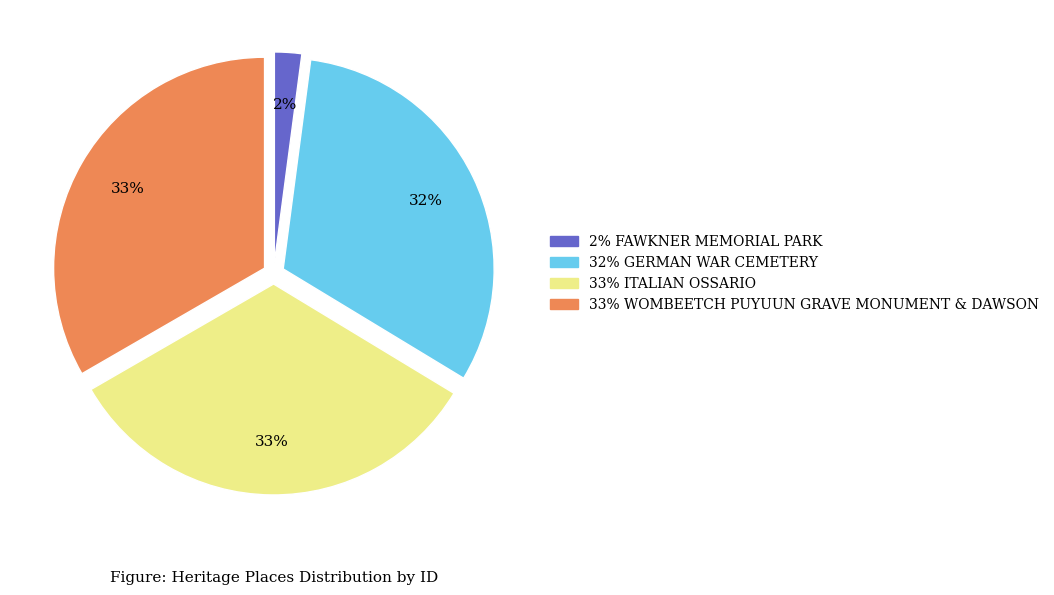

Is there any slice that represents more than half of the pie?

No